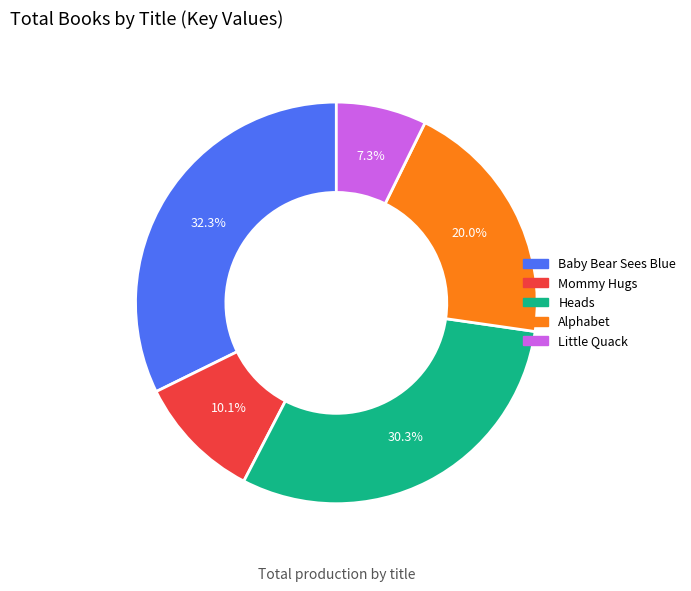

How many slices are in this pie chart?

5